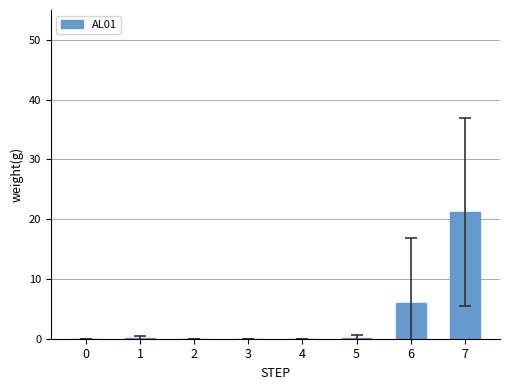

Are the bars grouped side by side (vs. stacked)?

No